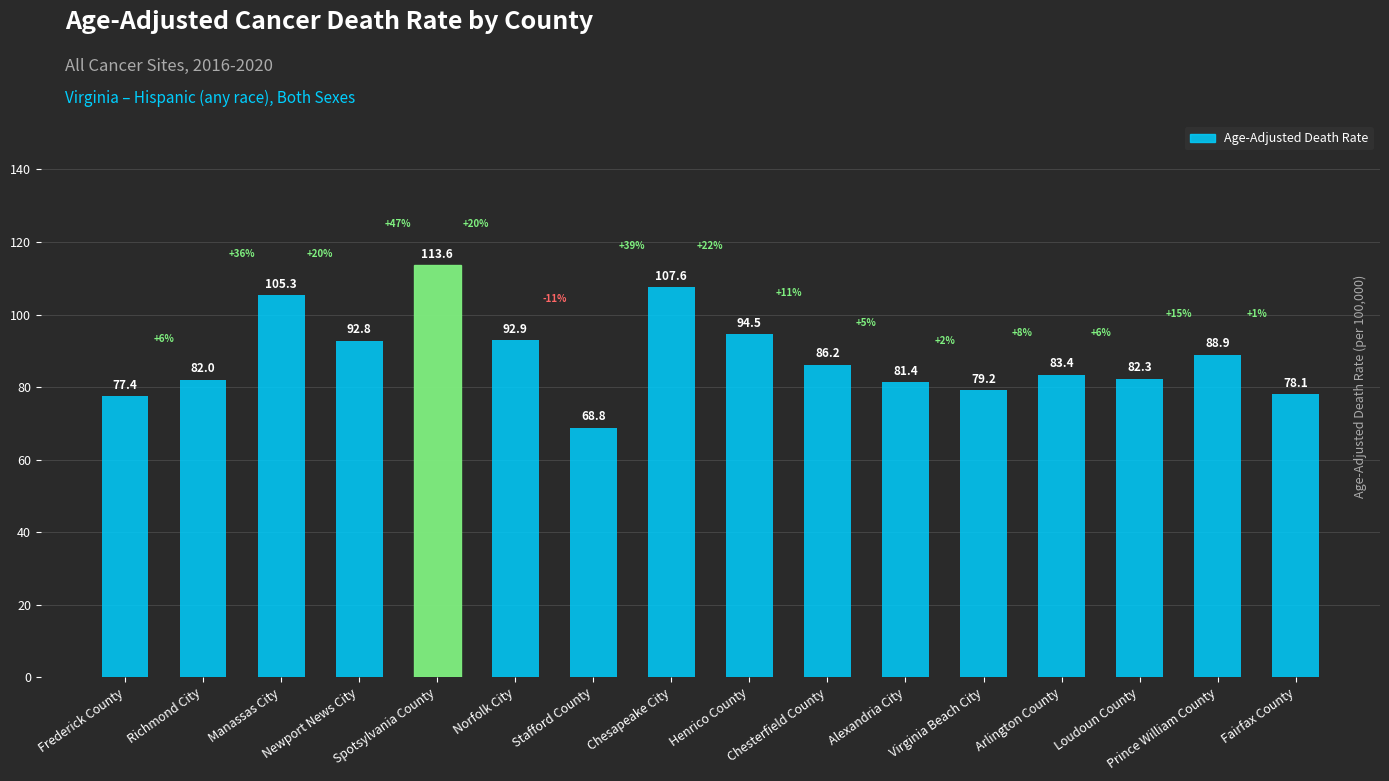

What value does the data have at Richmond City?

82.0